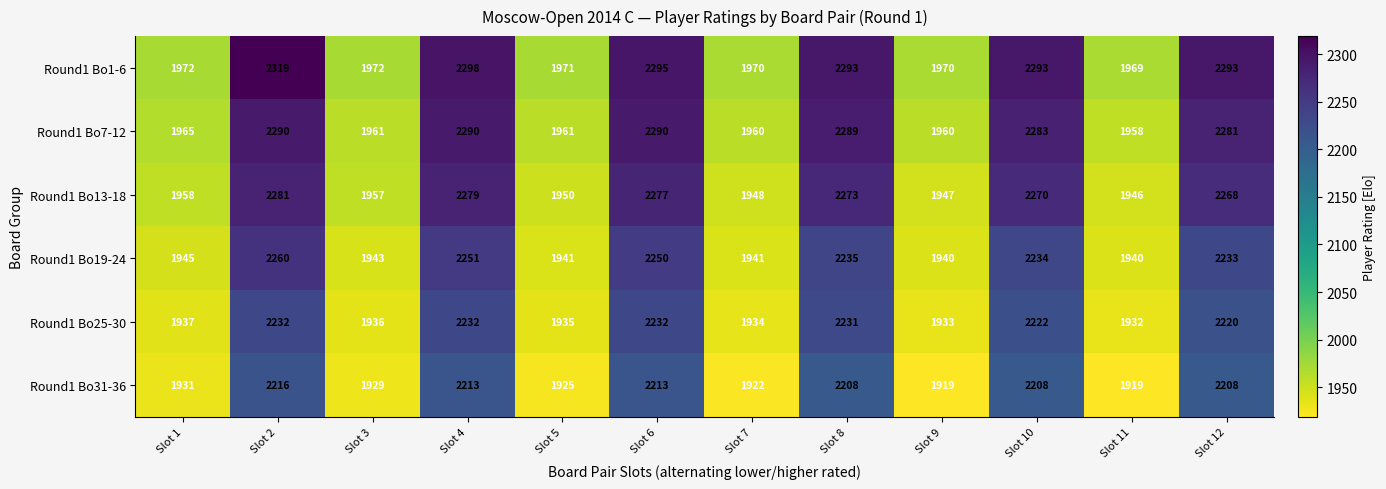

Which series has the largest total across all categories?

Round1 Bo1-6